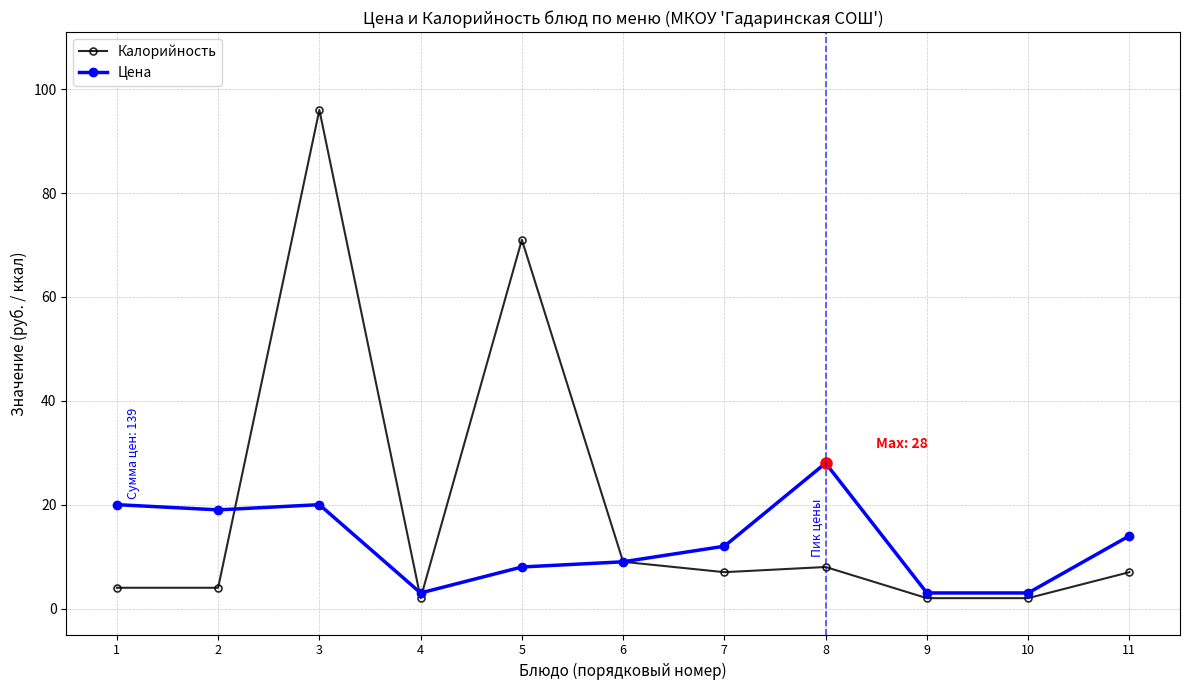

At which label does Калорийность reach its peak?

3